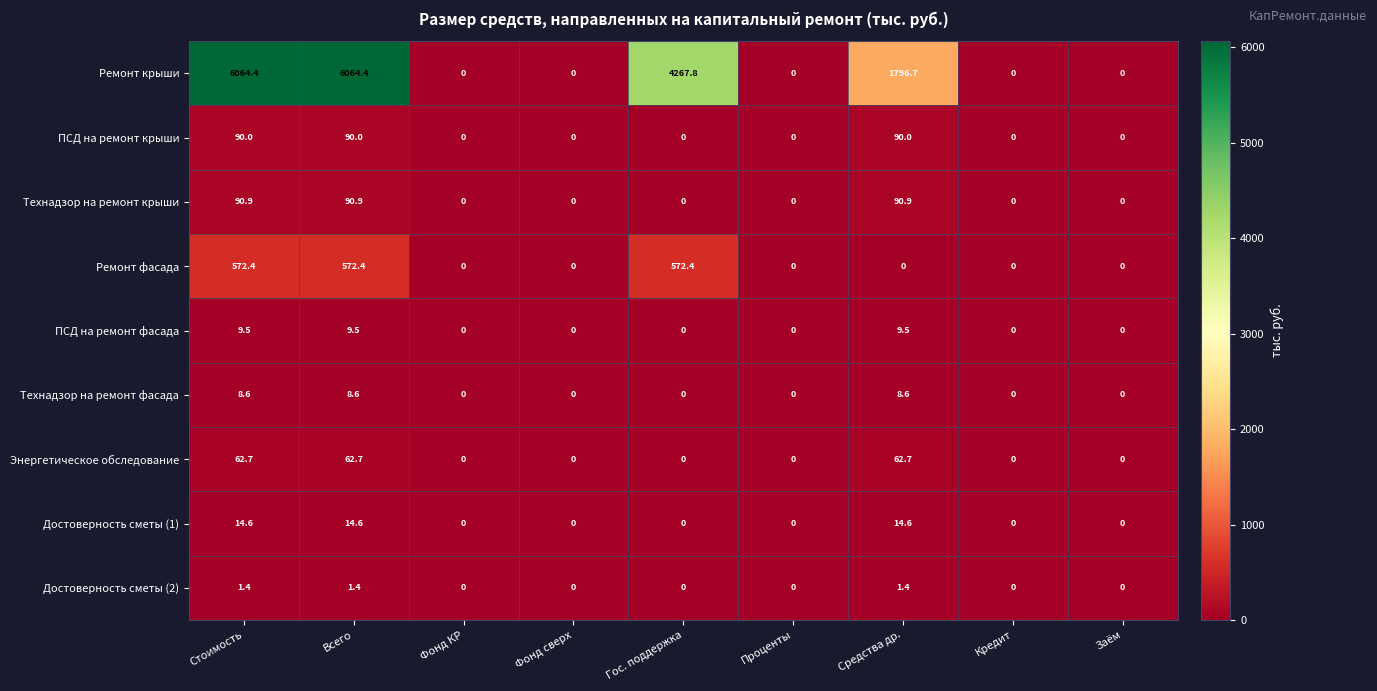

Which series has the widest spread of values?

Ремонт крыши